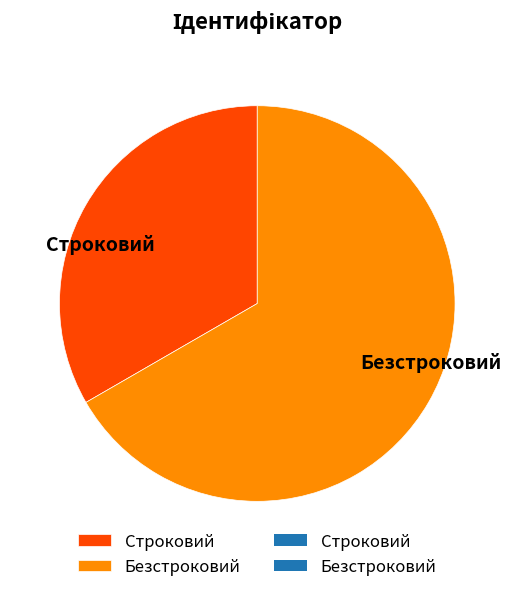

Approximately how many times larger is the value at Безстроковий compared to Строковий?

2.0